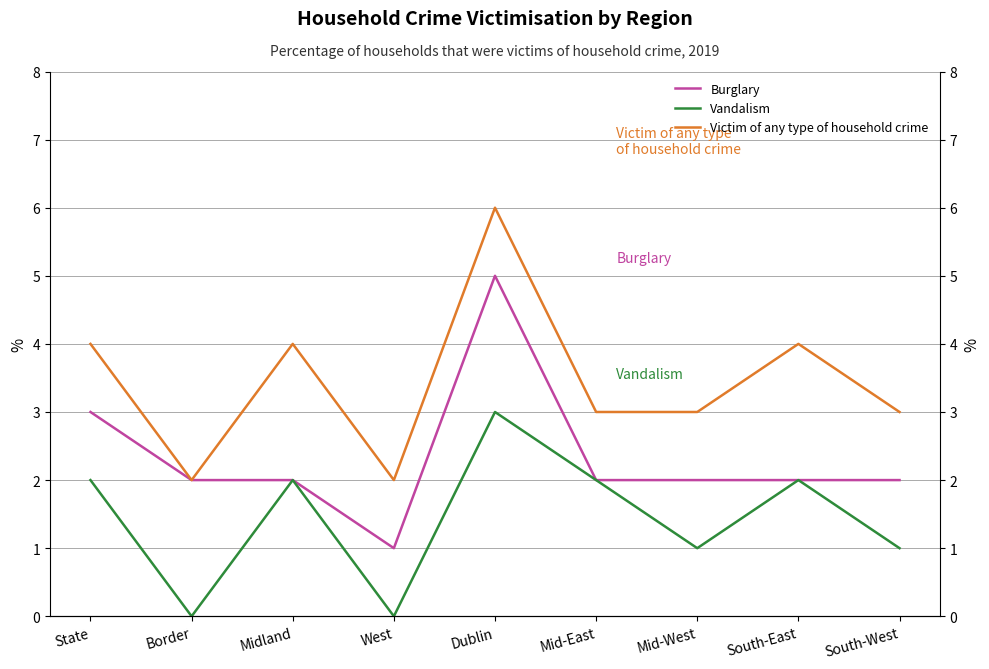

Reading left to right, what are all the values shown in this chart?

Burglary: 3	2	2	1	5	2	2	2	2
Vandalism: 2	0	2	0	3	2	1	2	1
Victim of any type of household crime: 4	2	4	2	6	3	3	4	3